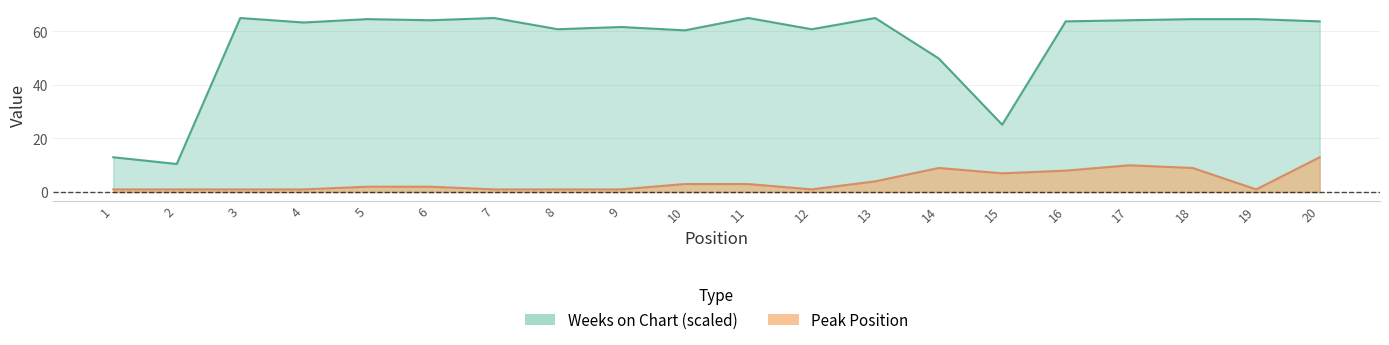

List the series in order of their overall mean, lowest first.

Peak Position, Weeks on Chart